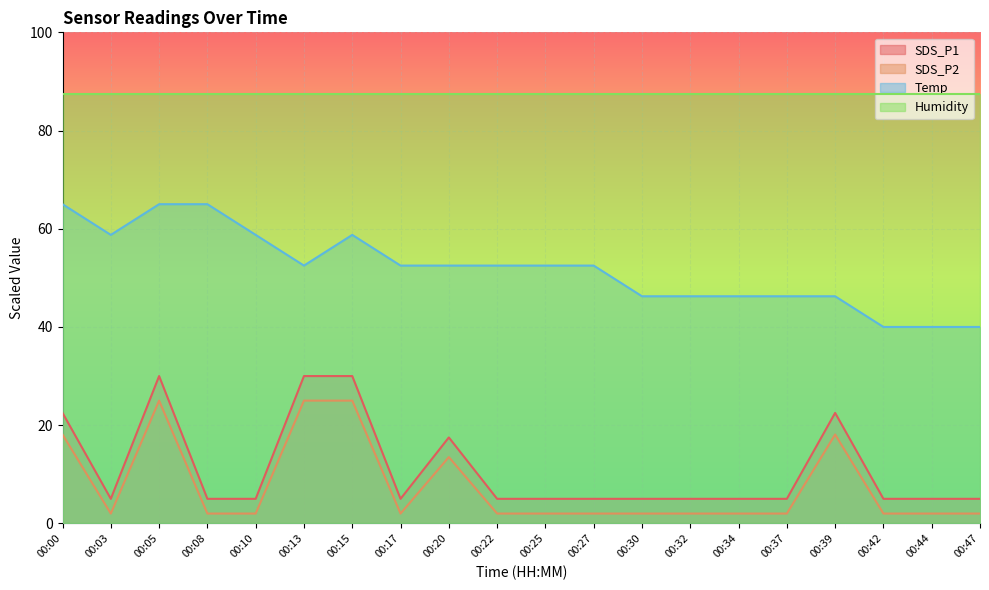

Rank the series at 00:32 from highest to lowest value.

Humidity, Temp, SDS_P1, SDS_P2